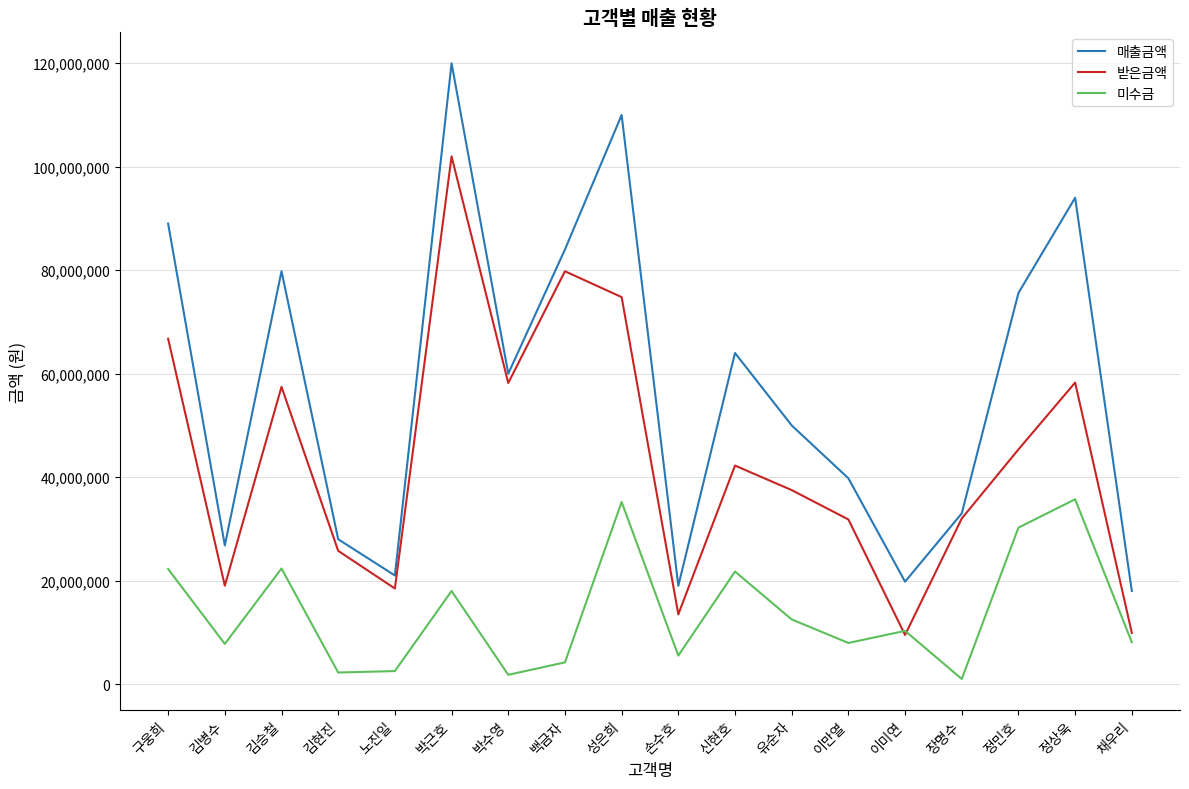

Which series has the largest total across all categories?

매출금액